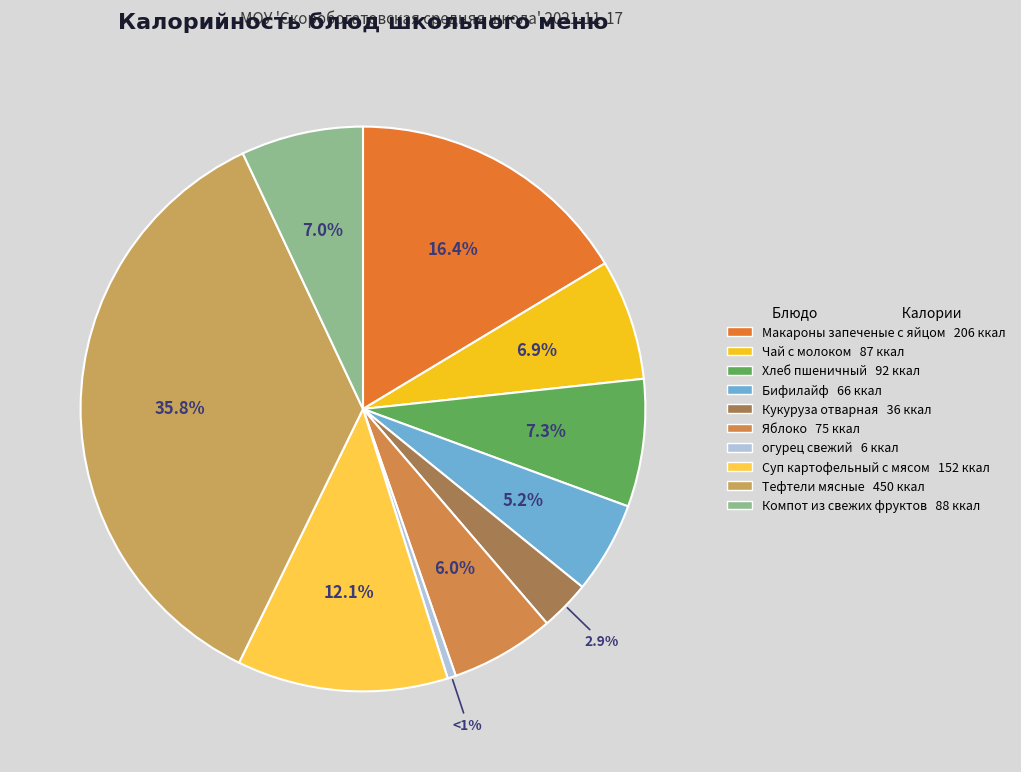

Approximately how many times larger is the value at Суп картофельный с мясом compared to Кукуруза отварная?

4.2